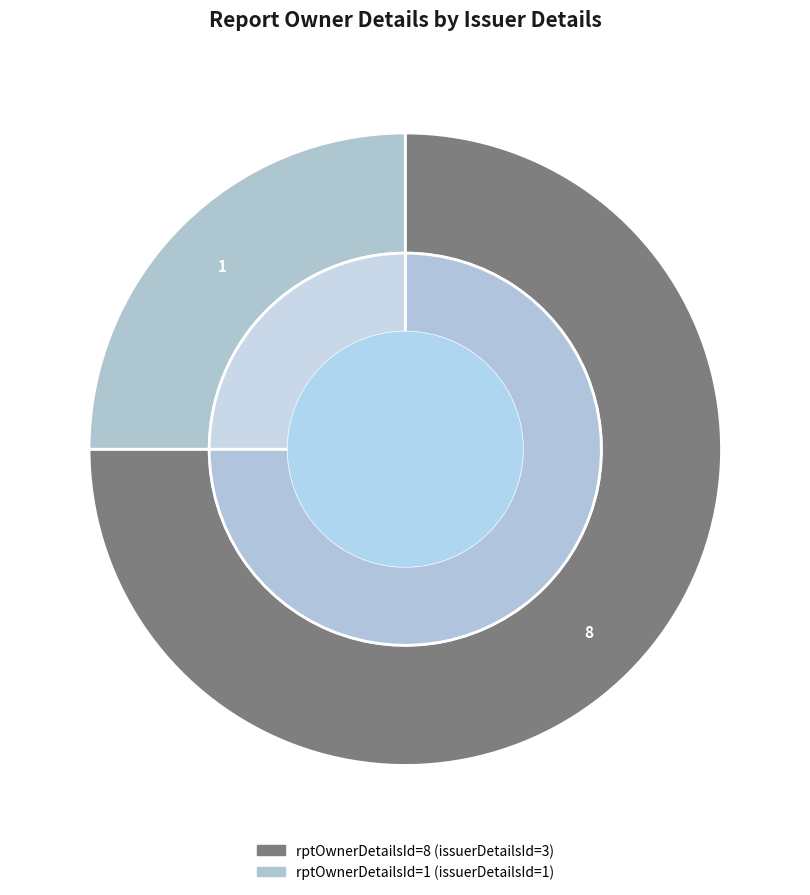

To the nearest percent, what is the difference between the largest and smallest slice percentages?

50%